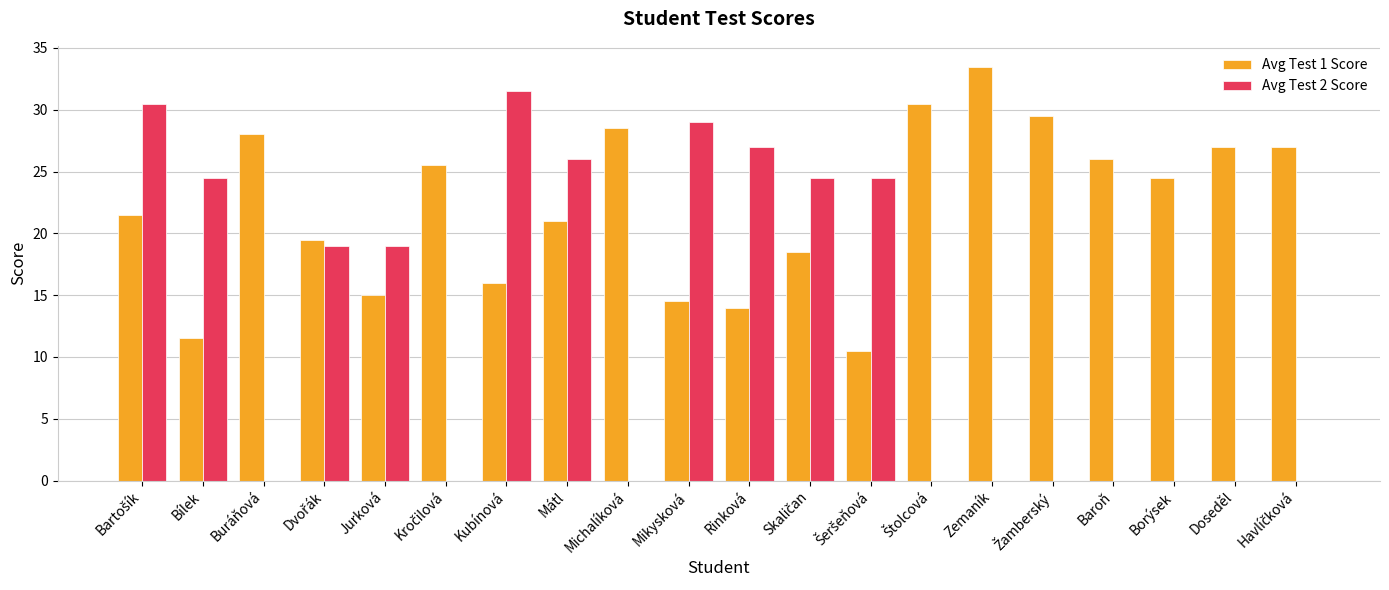

True or false: Avg Test 1 Score has a value of 6.0 at Bílek.

False